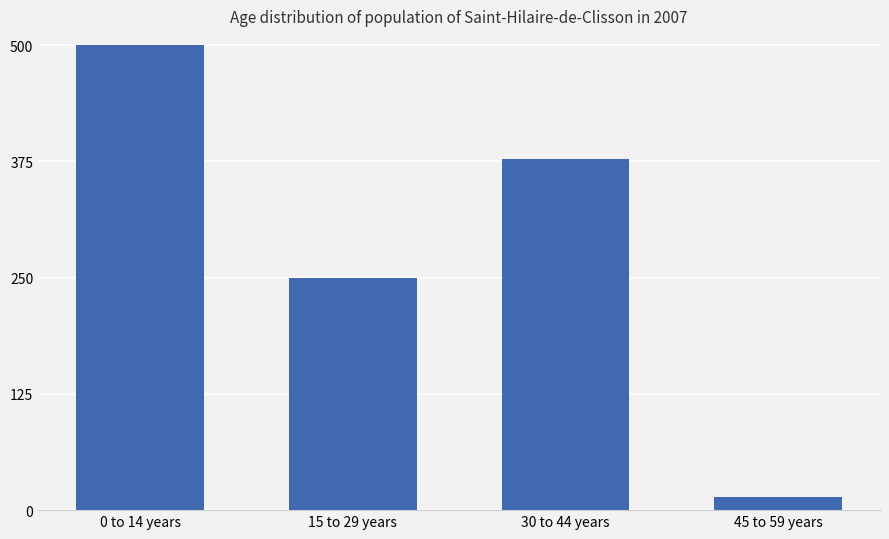

What is the ratio of the value at 30 to 44 years to the value at 0 to 14 years?

0.8